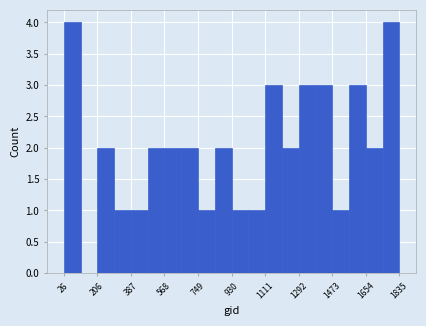

Reading left to right, list every bar in this chart as the range it spans on the x-axis followed by its height. Neither the bar edges nor the heights are printed on the chart, so give them approximately, as read against the axes.

20 to 120: 4
120 to 200: 0
200 to 300: 2
300 to 380: 1
380 to 480: 1
480 to 560: 2
560 to 660: 2
660 to 740: 2
740 to 840: 1
840 to 940: 2
940 to 1020: 1
1020 to 1120: 1
1120 to 1200: 3
1200 to 1300: 2
1300 to 1380: 3
1380 to 1480: 3
1480 to 1560: 1
1560 to 1660: 3
1660 to 1740: 2
1740 to 1840: 4